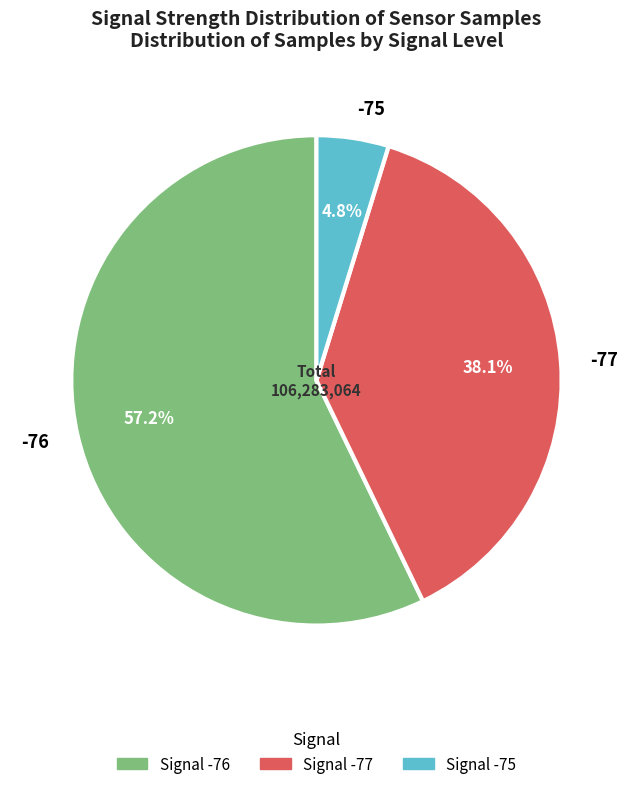

What is the largest slice in the pie chart?

-76